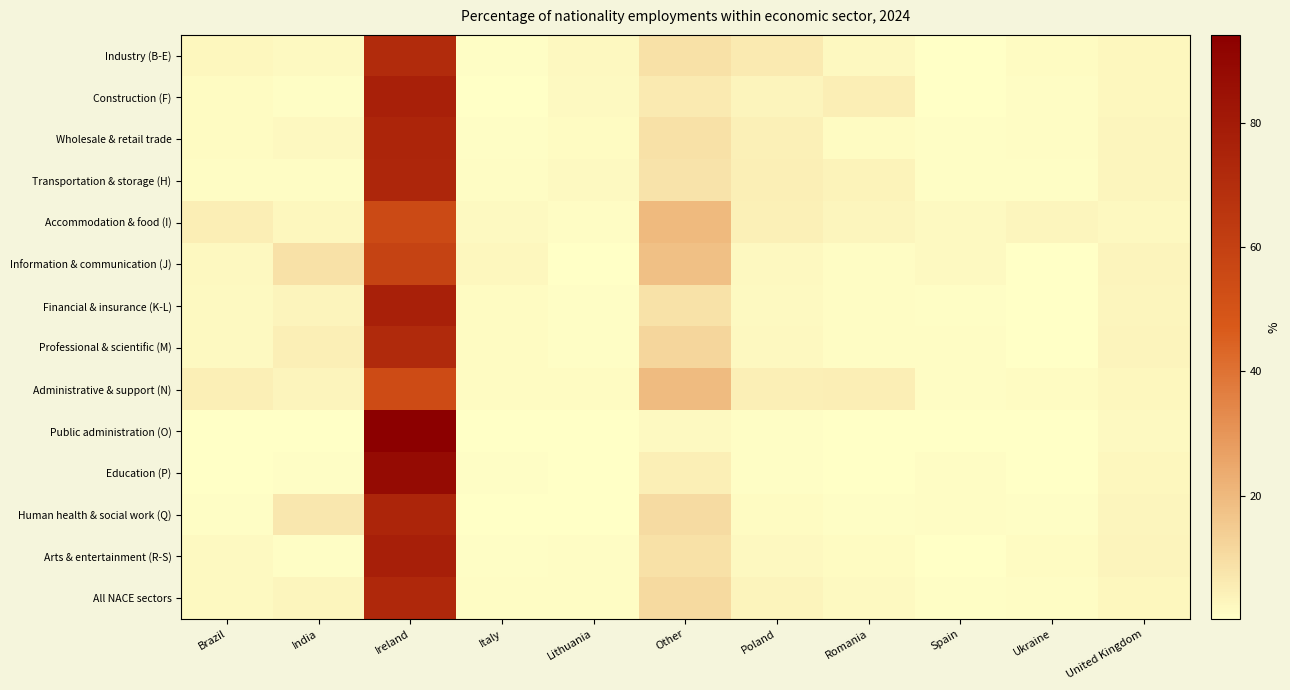

What is the minimum value shown in the chart?

0.2